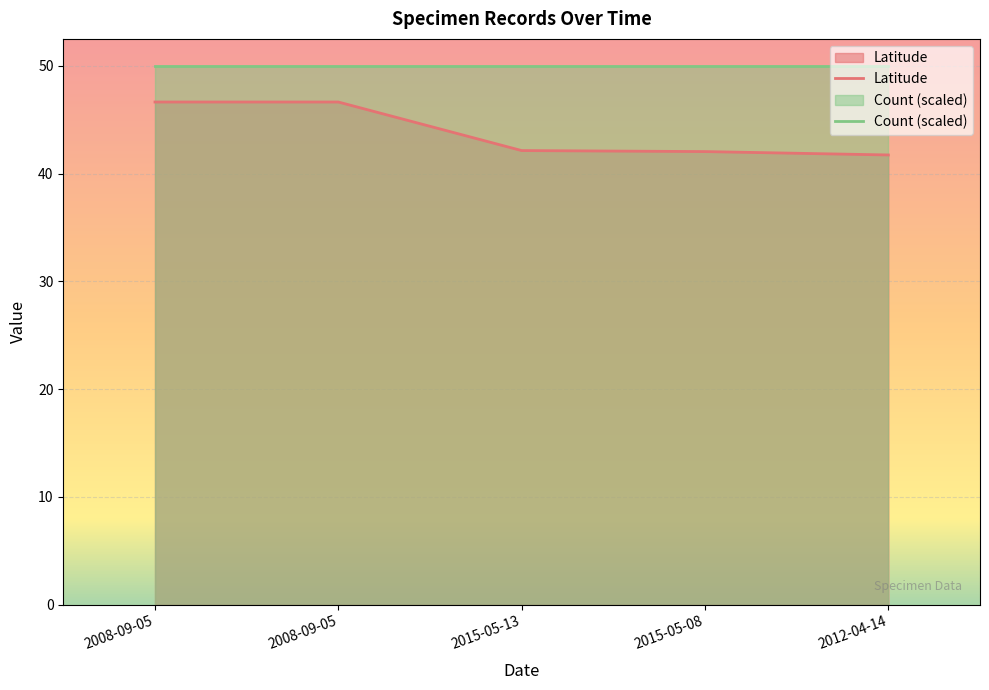

True or false: Count (scaled) and Latitude intersect in this chart.

False